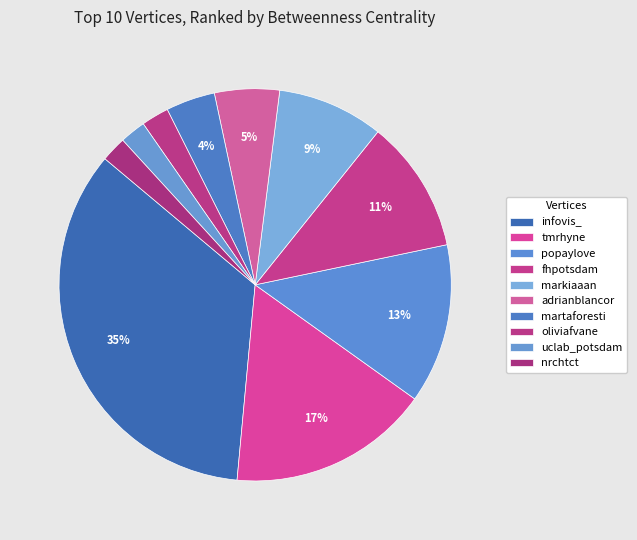

Combined, do infovis_ and fhpotsdam account for over 50%?

No